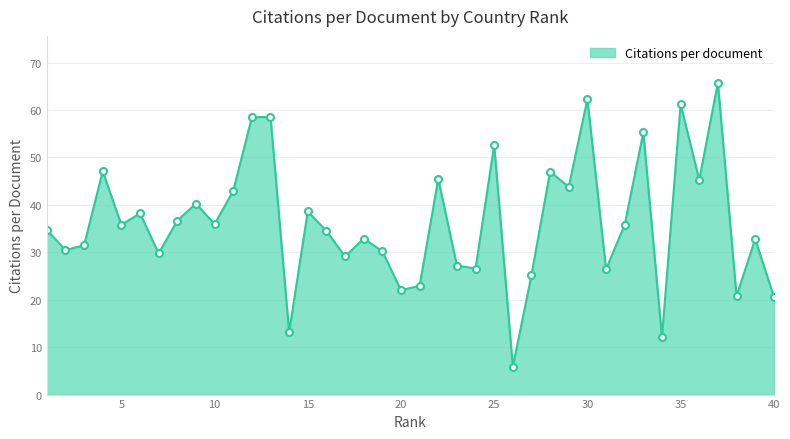

What is the difference between the second highest and second lowest values?

50.2